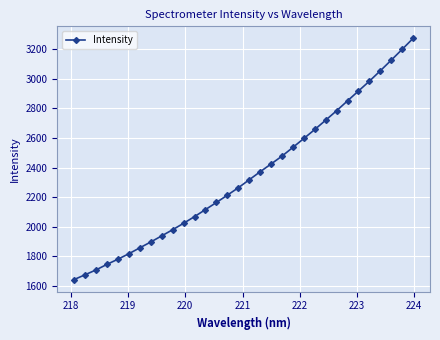

What is the smallest value displayed?

1642.2